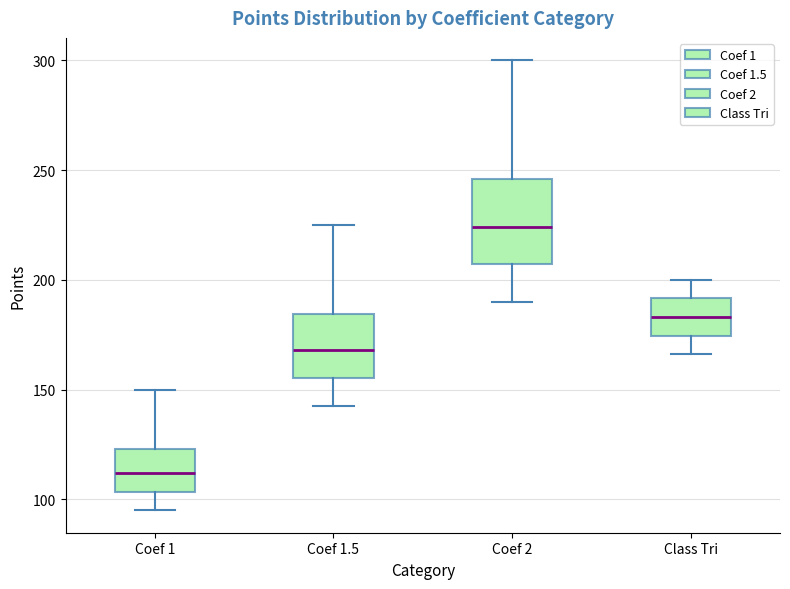

Which box is the tallest, from its lower edge to its upper edge?

Coef 2